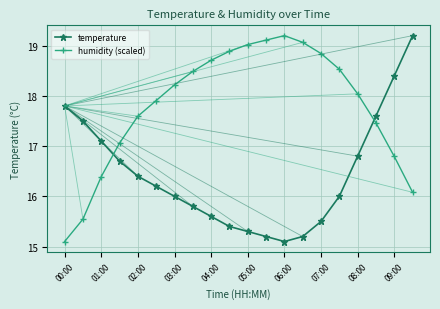

What is the sum of all humidity (scaled) values?

356.1